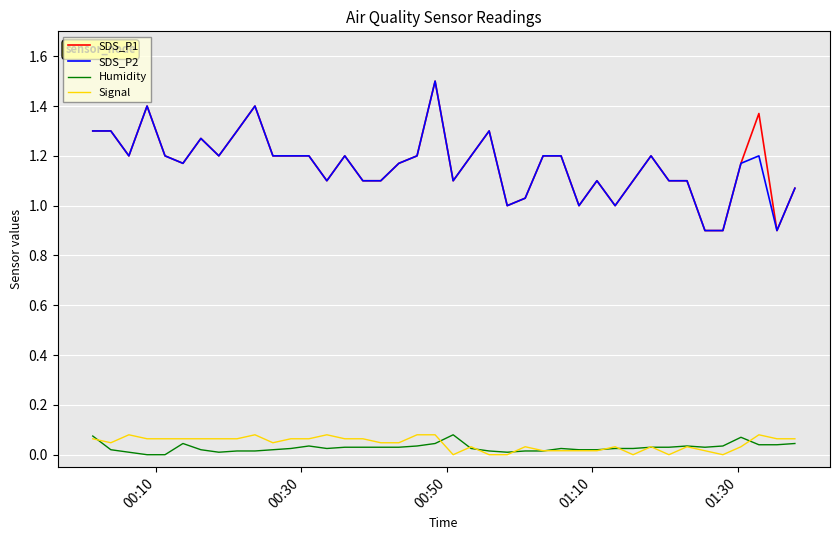

Does the chart display data point markers on the line(s)?

No